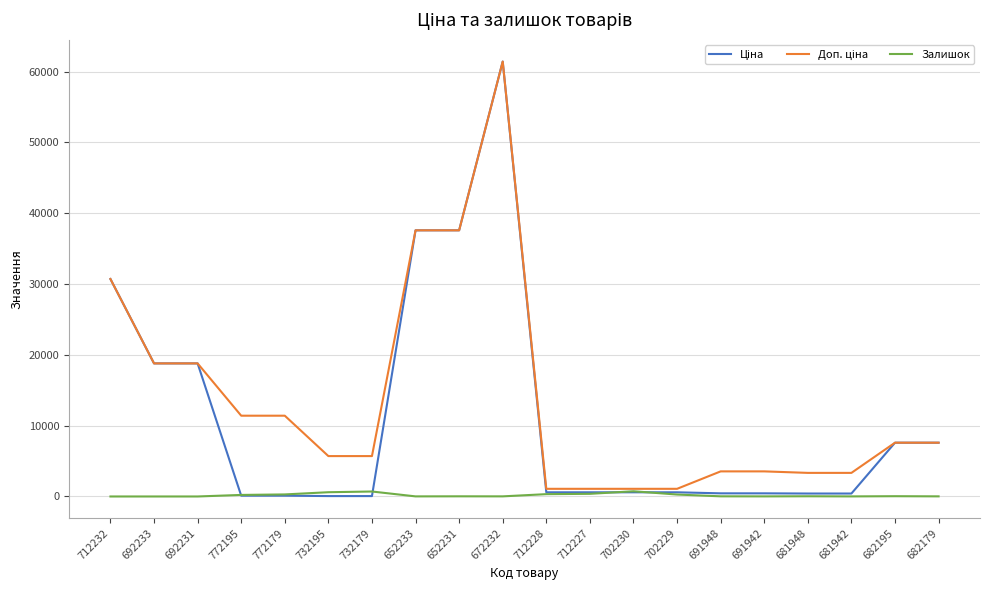

Count the number of categories in the chart.

20